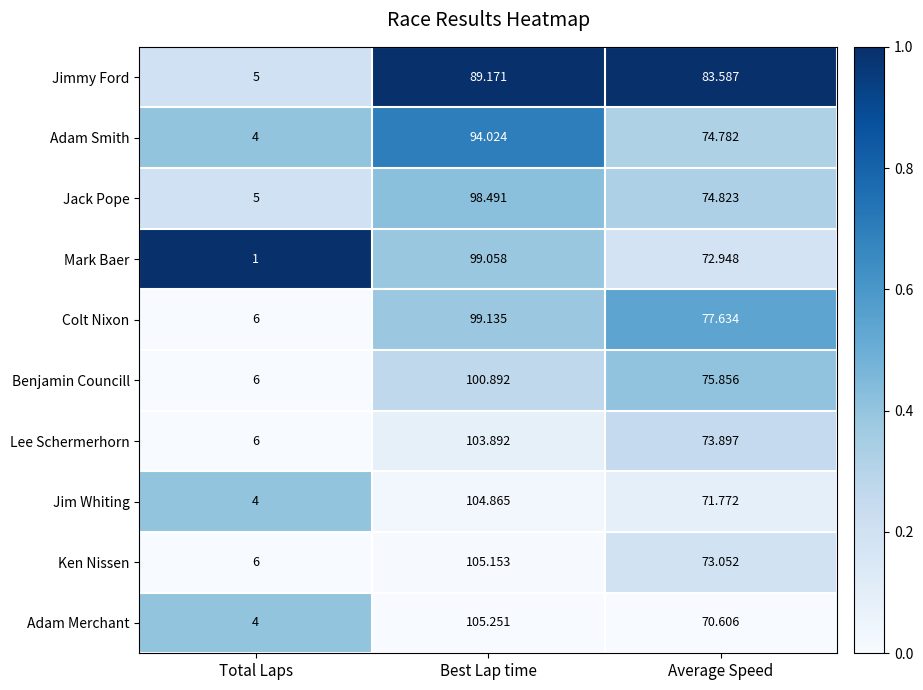

Which series has the largest total across all categories?

Ken Nissen